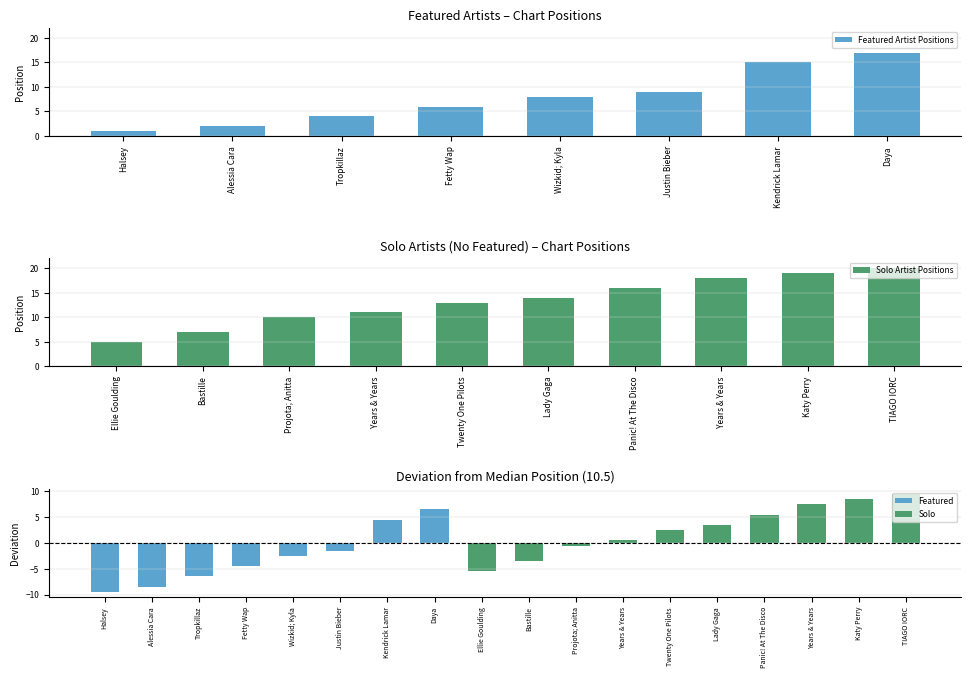

What is the value of the 7th bar from the left?

15